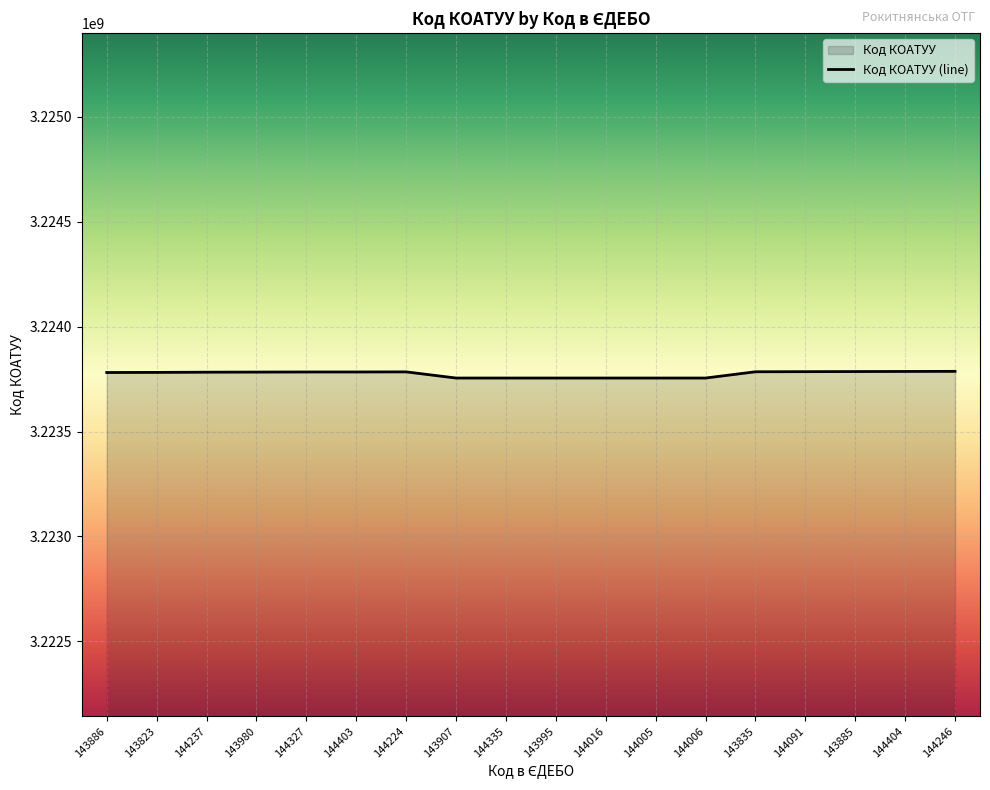

At which category does the chart reach its peak across all series?

144246